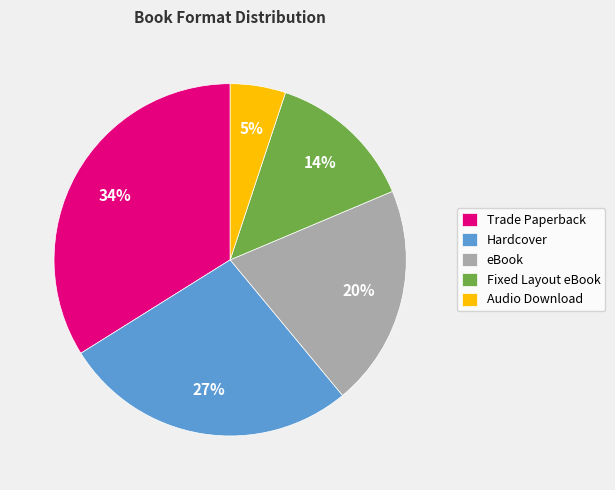

Which category has the biggest portion of the pie?

Trade Paperback